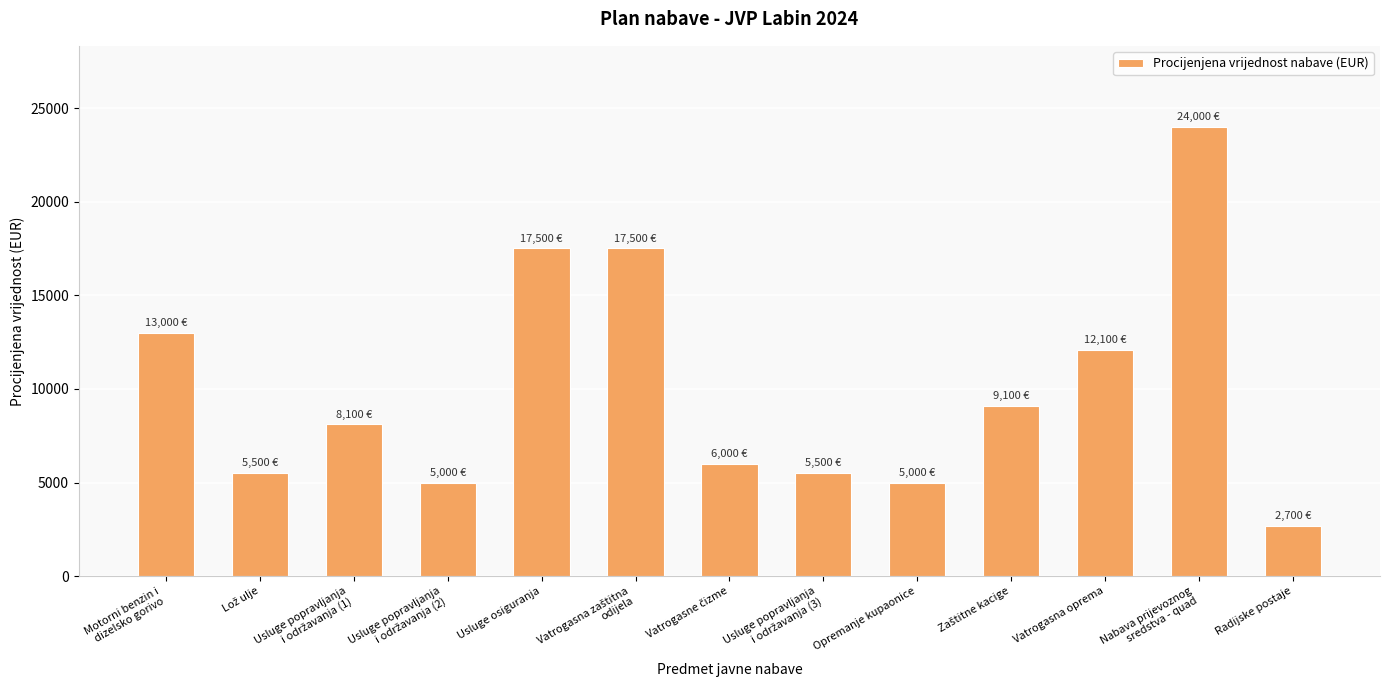

What is the average value?

10077